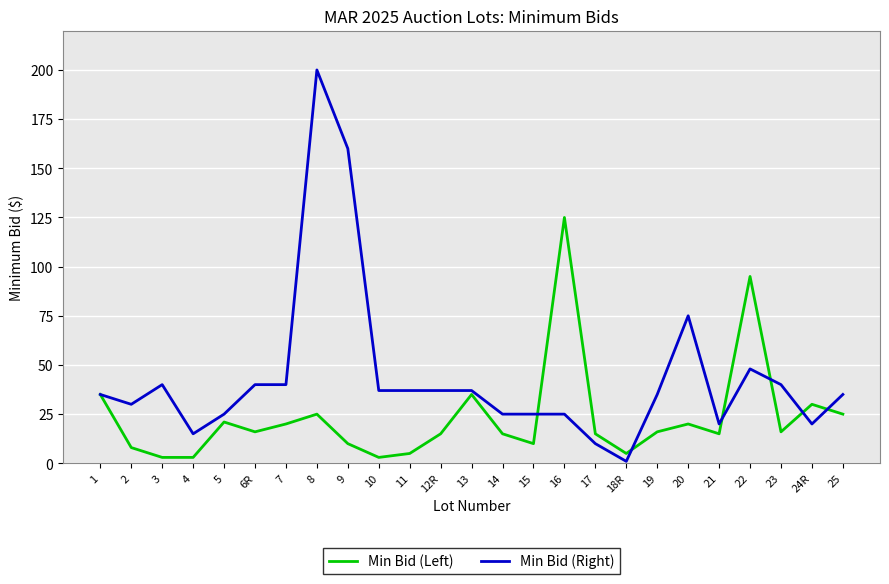

Which label corresponds to the smallest value in the chart?

18R